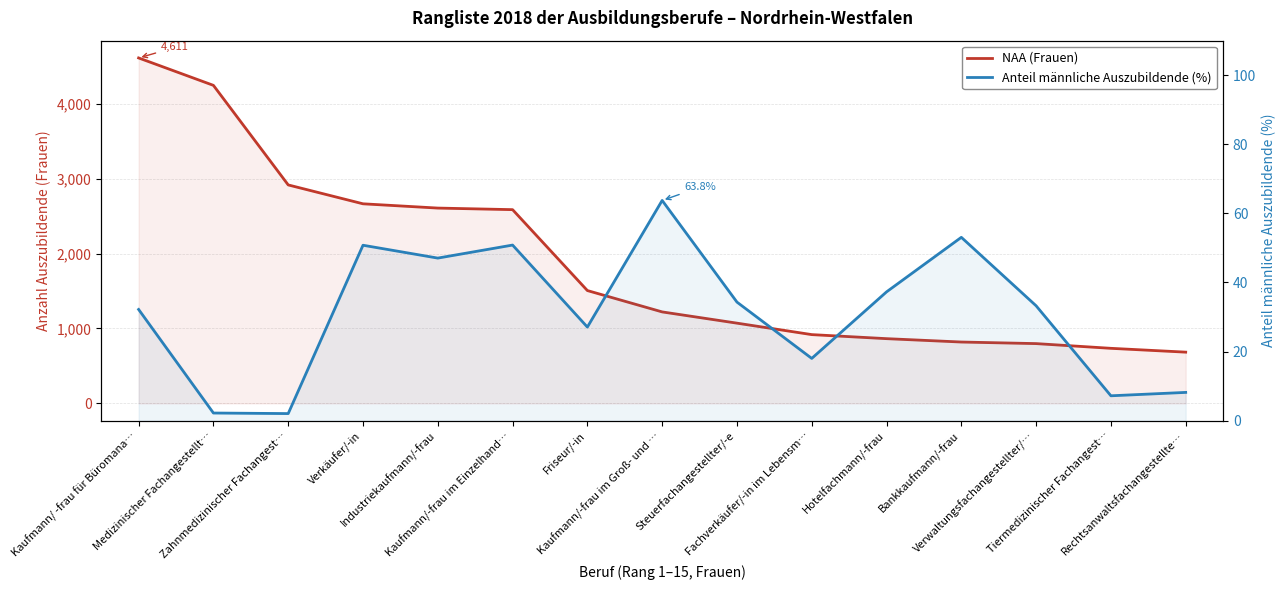

How many data points in Anteil männliche Auszubildende (%) are less than 33?

7